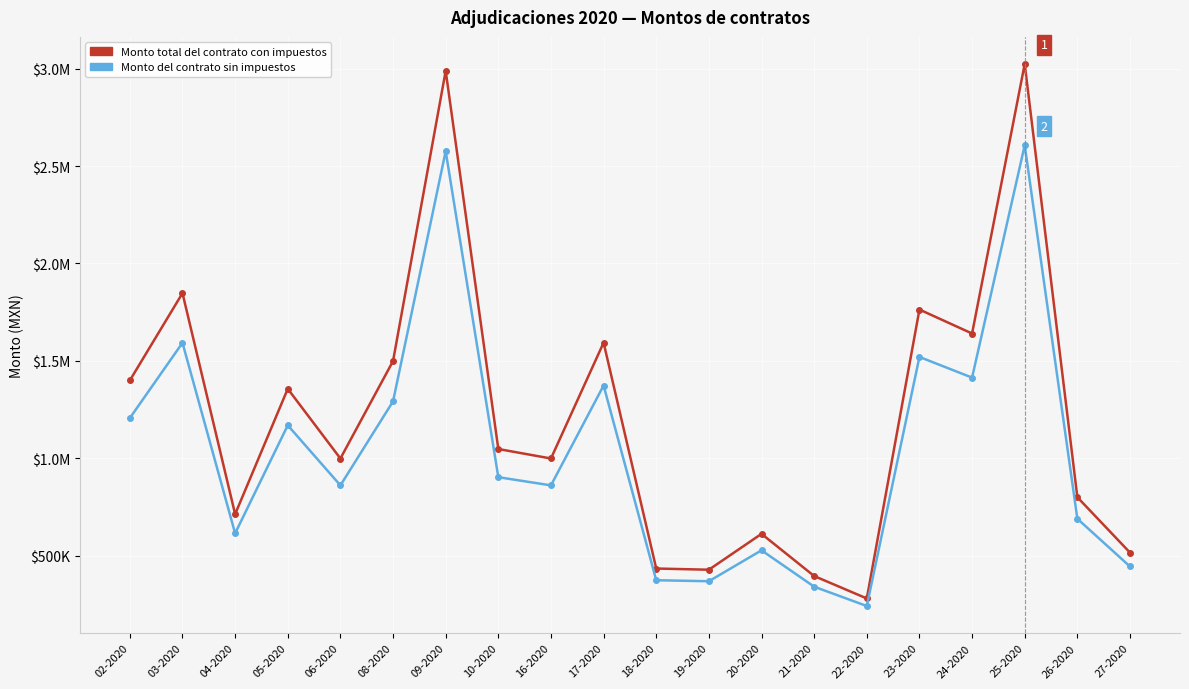

What is the sum of the Monto total del contrato con impuestos values at 10-2020 and 05-2020?

2405065.8